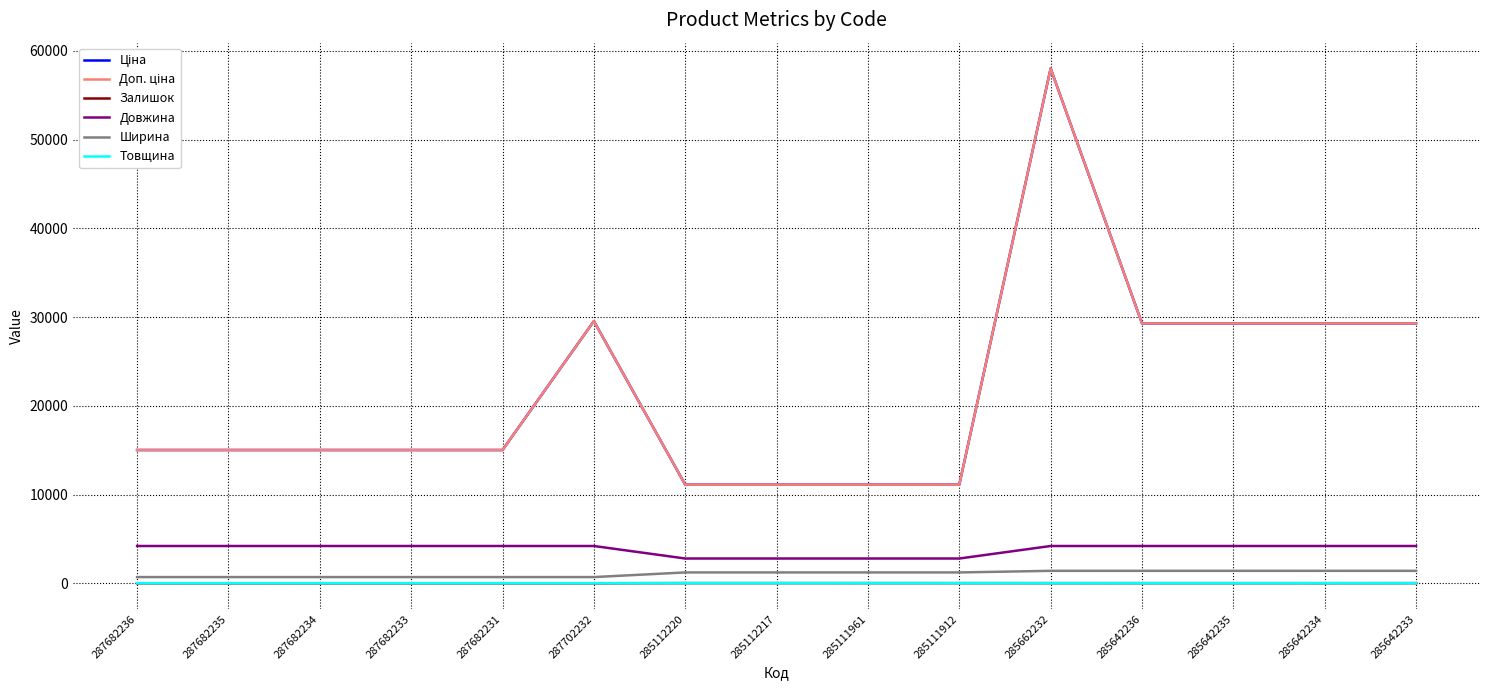

Which series has the largest range (max minus min)?

Ціна